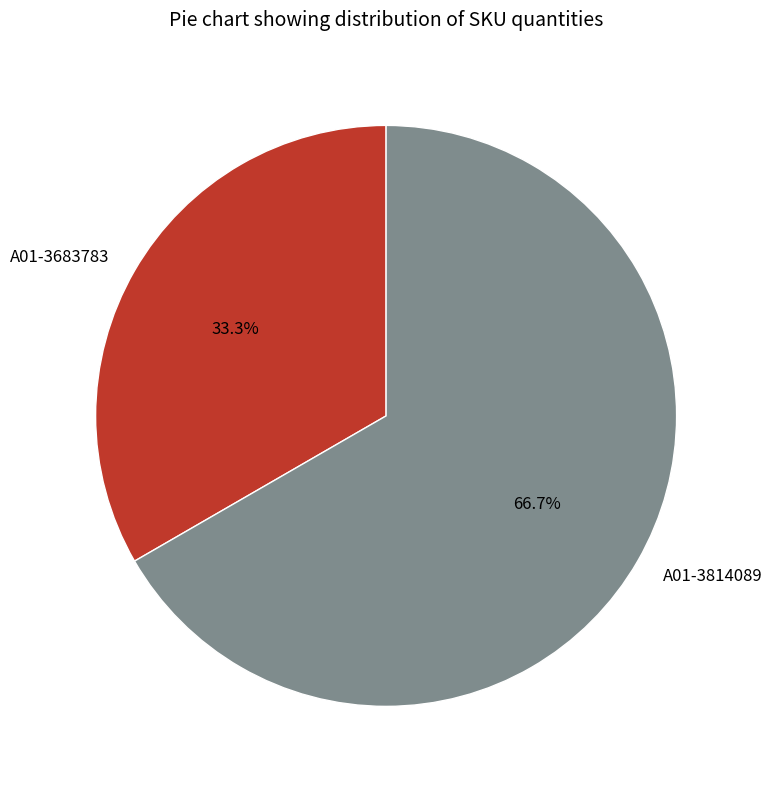

Rank the categories by value from lowest to highest.

A01-3683783, A01-3814089